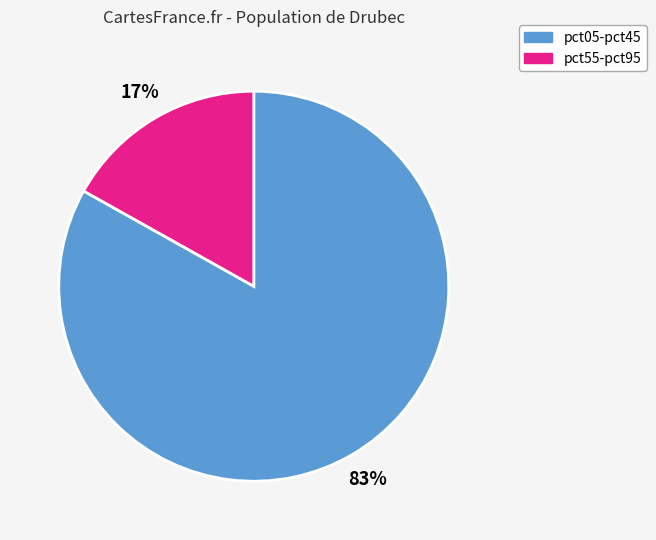

To the nearest percent, what percentage of the pie is pct05-pct45?

83%